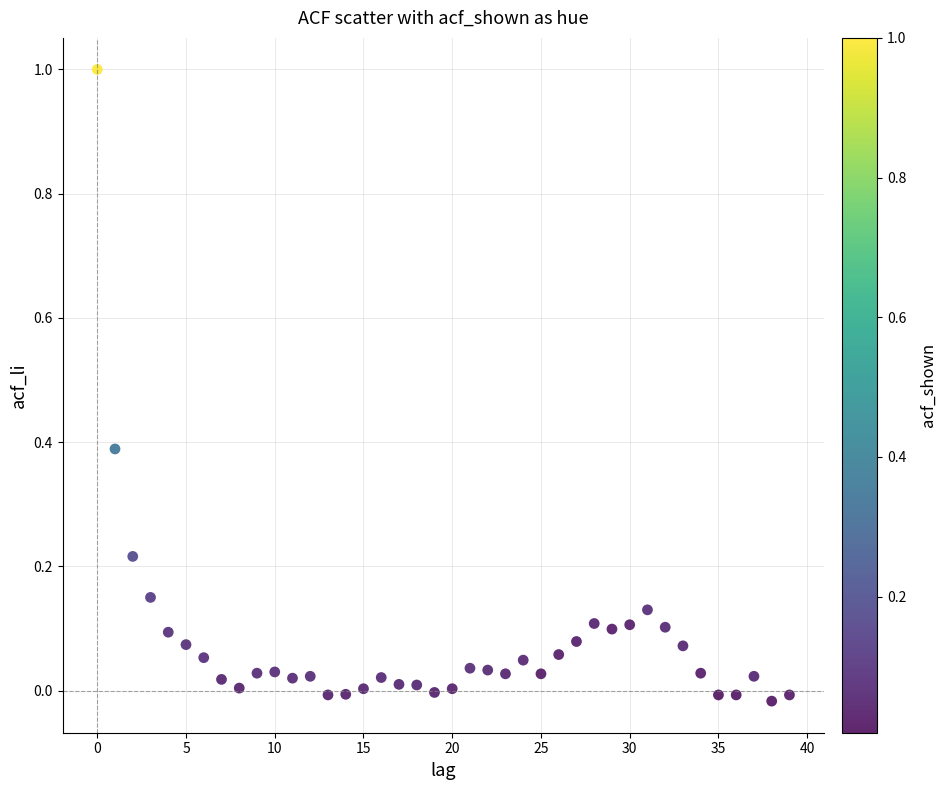

Count the number of points in this scatter plot.

40